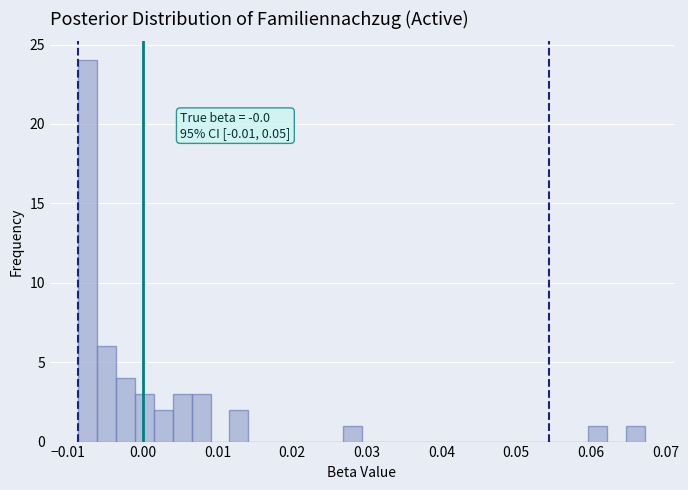

Read against the x-axis, roughly where is the centre of the tallest bar?

-0.007